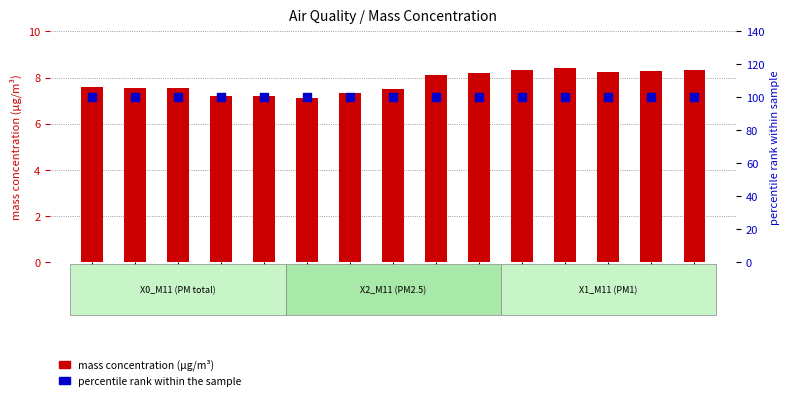

Which series contains the highest Y value?

percentile rank within the sample